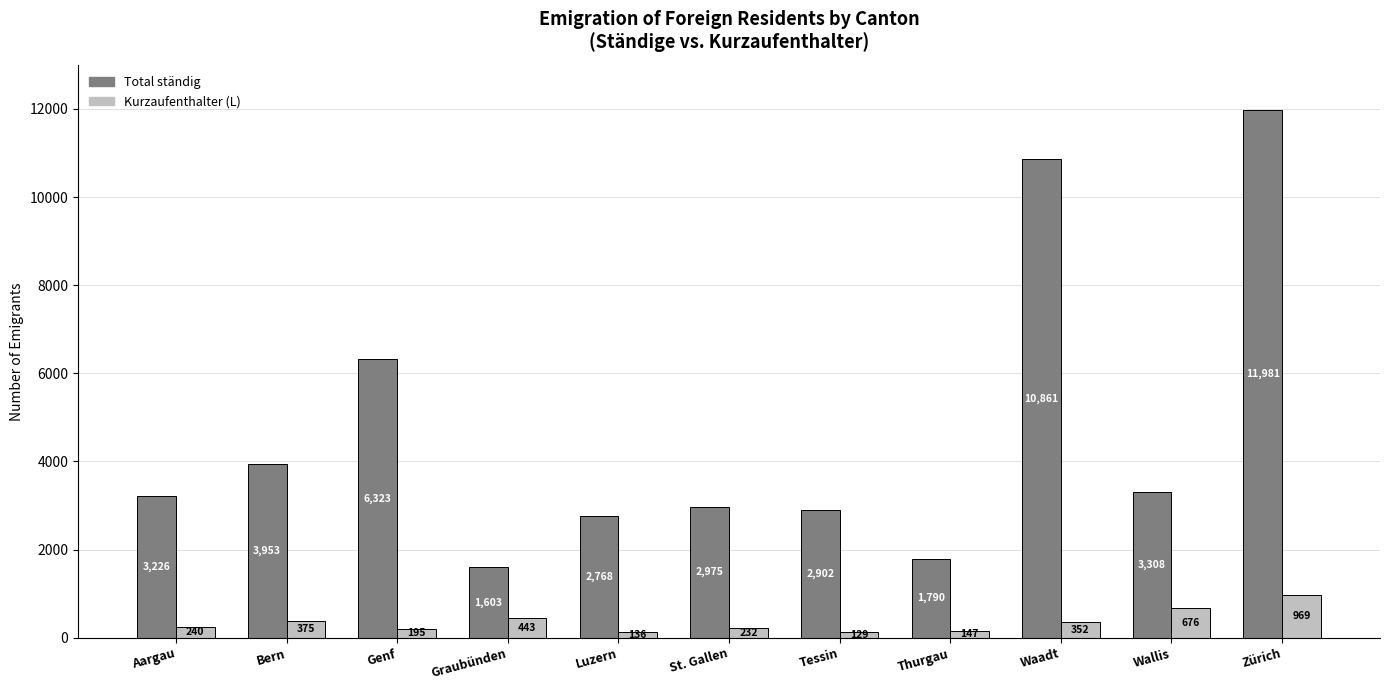

Read the Kurzaufenthalter (L) value at St. Gallen.

232